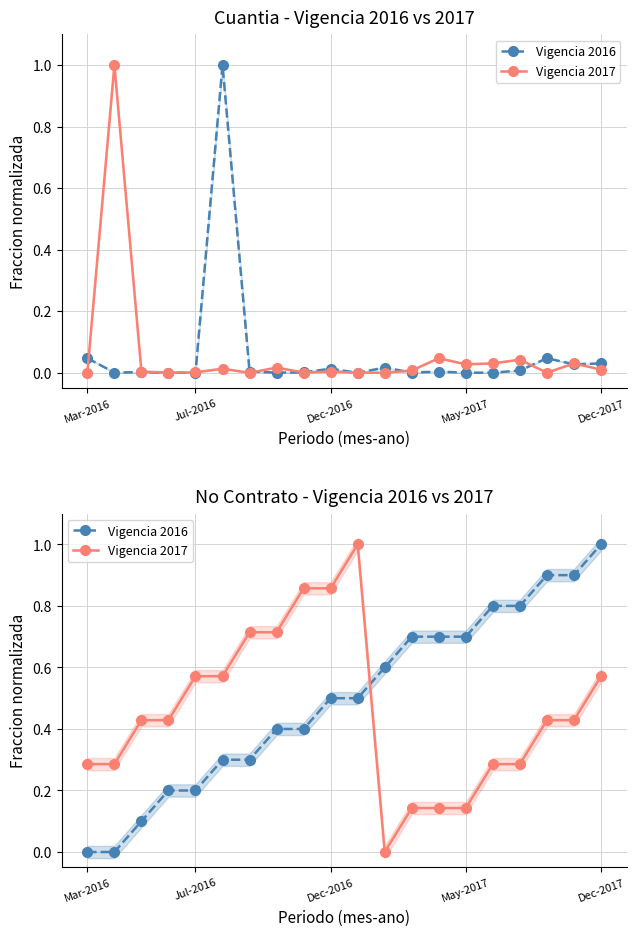

True or false: Vigencia 2016 has a value of 1.0 at Dec-2017.

True